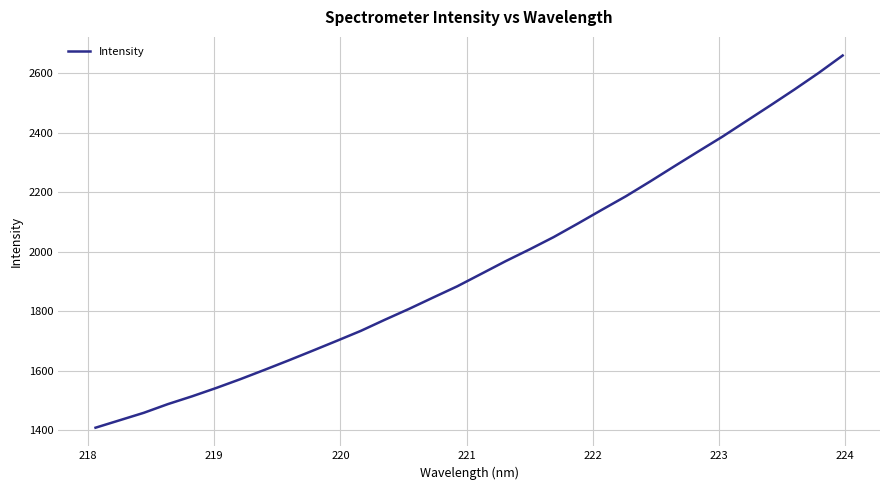

Reading left to right, transcribe all the data shown in this chart.

1407.9	1433.0	1458.0	1487.4	1513.5	1541.5	1571.1	1602.4	1634.3	1667.0	1700.2	1733.8	1771.4	1807.8	1846.0	1883.8	1925.9	1968.1	2007.9	2049.4	2094.8	2141.2	2186.9	2236.3	2287.2	2337.4	2387.0	2439.8	2492.6	2546.2	2601.6	2660.5